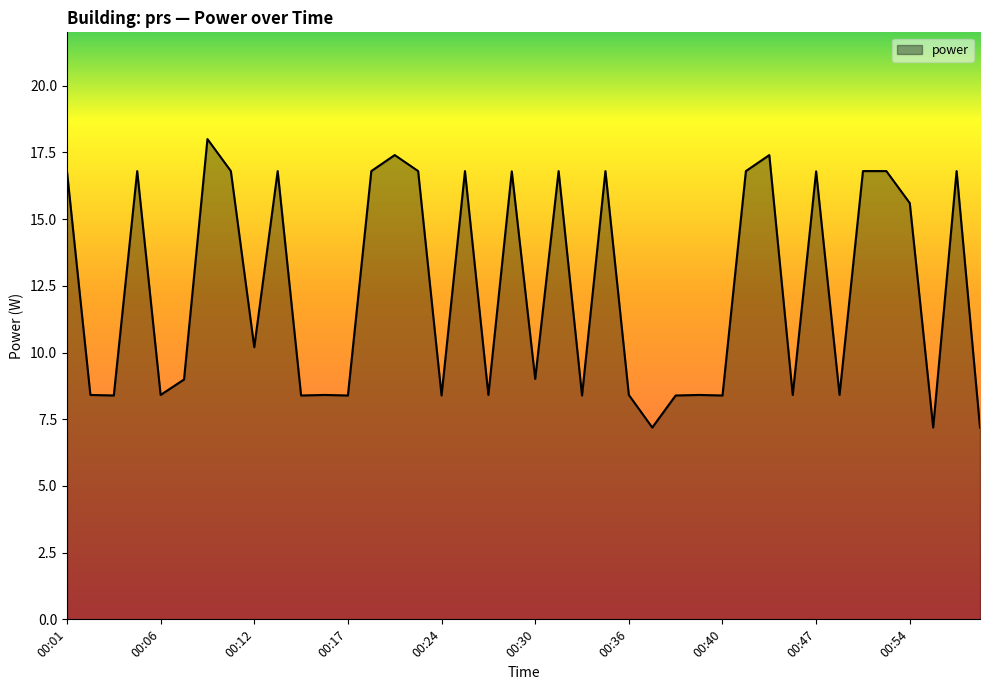

Does the chart display data point markers on the line(s)?

No